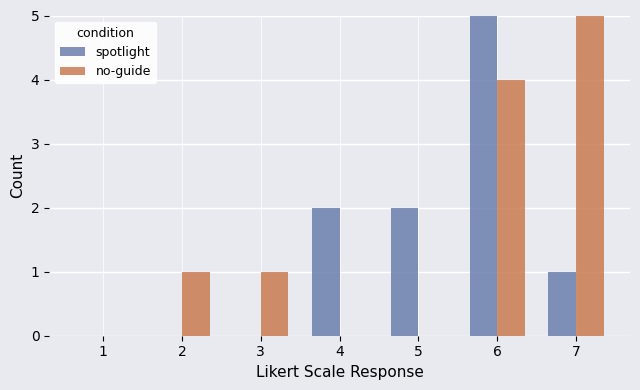

How many groups of bars are there?

7